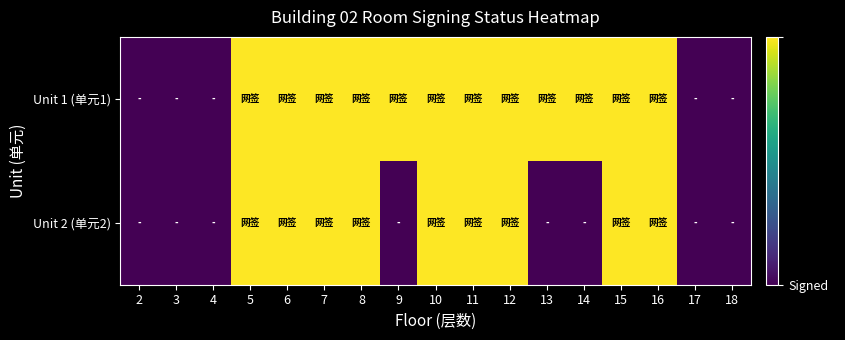

Rank the series at 9 from lowest to highest value.

Unit 2 (单元2), Unit 1 (单元1)